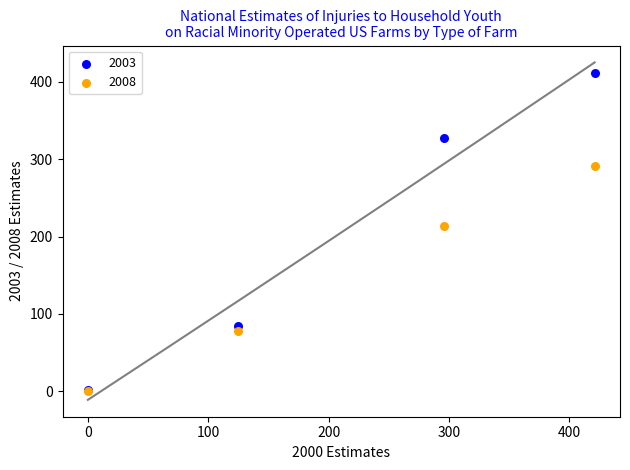

In the 2008 series, what Y value is closest to 145?

78